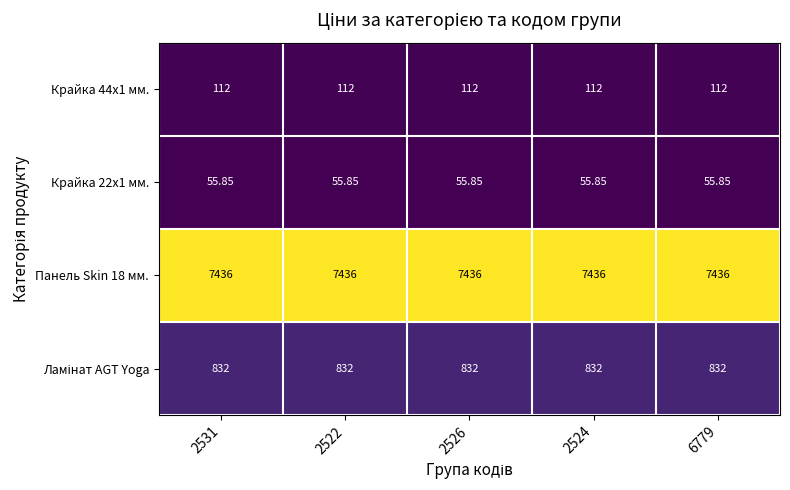

At how many categories does at least one series exceed 7434?

5